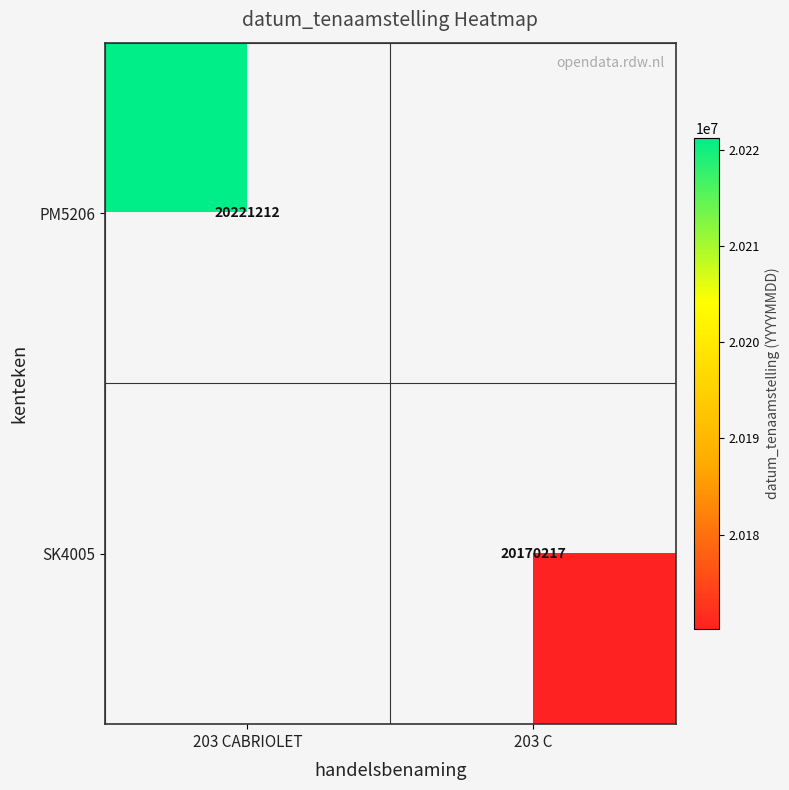

Is the value of PM5206 at 203 CABRIOLET greater than the value of SK4005 at 203 C?

Yes